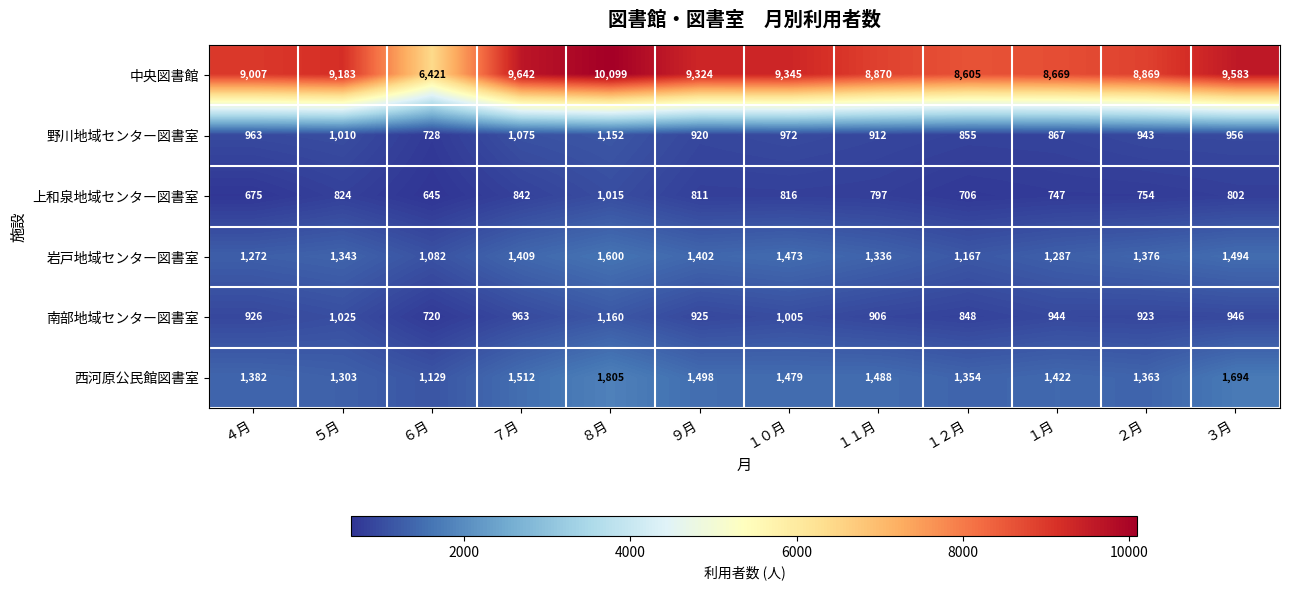

The 野川地域センター図書室 series shows 177 at １２月. True or false?

False